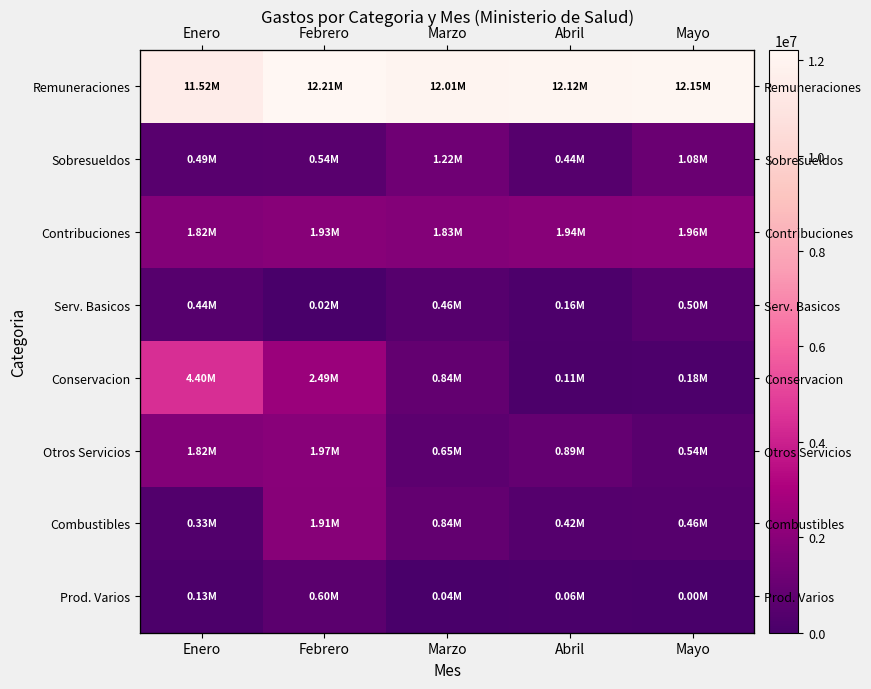

Is it true that Conservacion equals 182710.4 at Mayo?

True